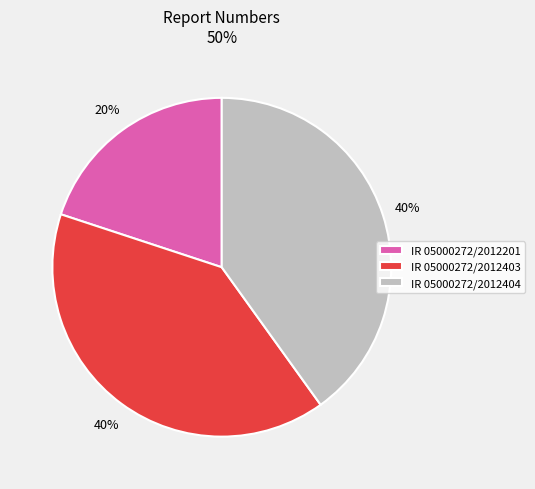

Is there any slice that represents more than half of the pie?

No